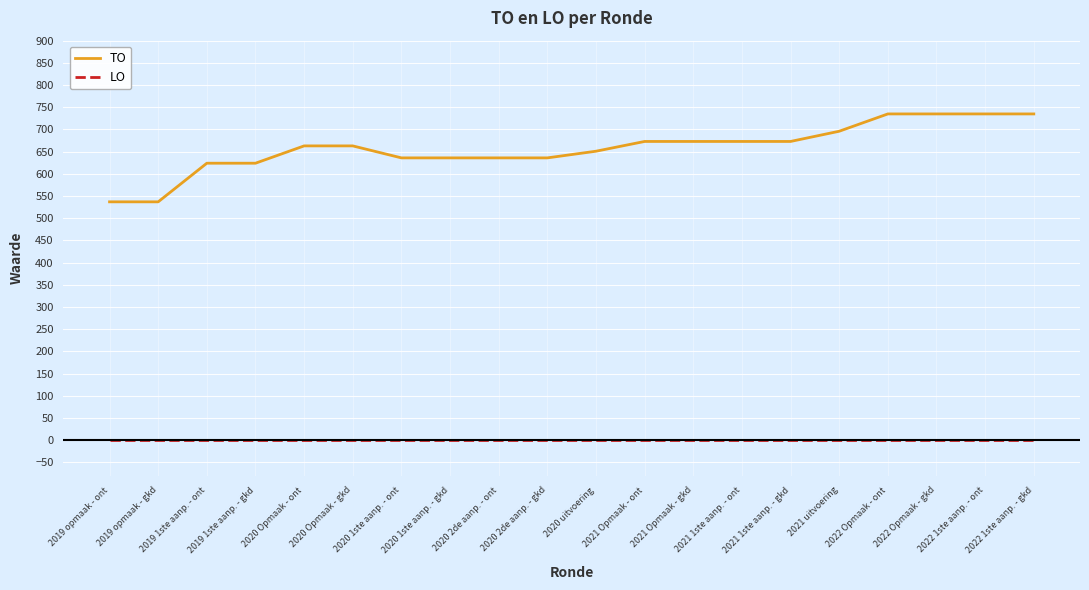

Count the number of data series in this chart.

2